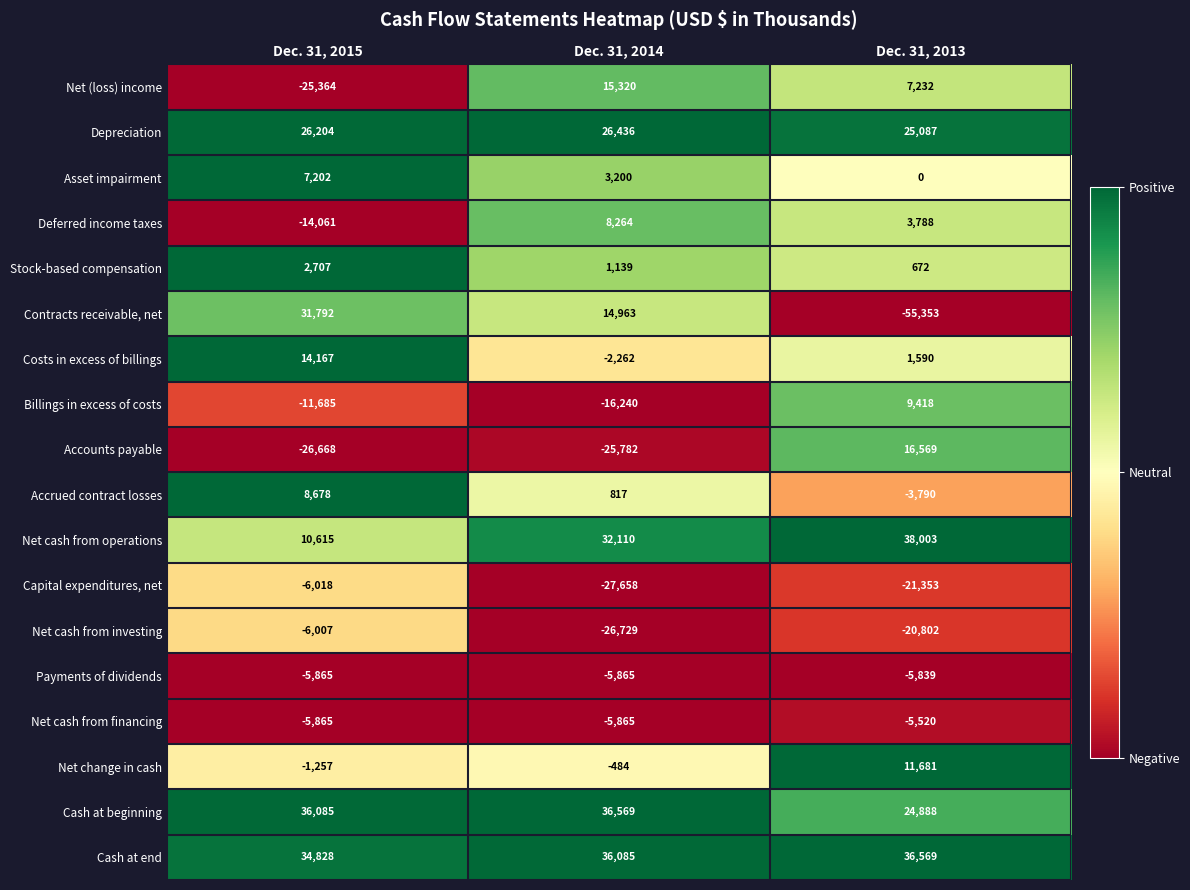

Which series has the widest spread of values?

Contracts receivable, net